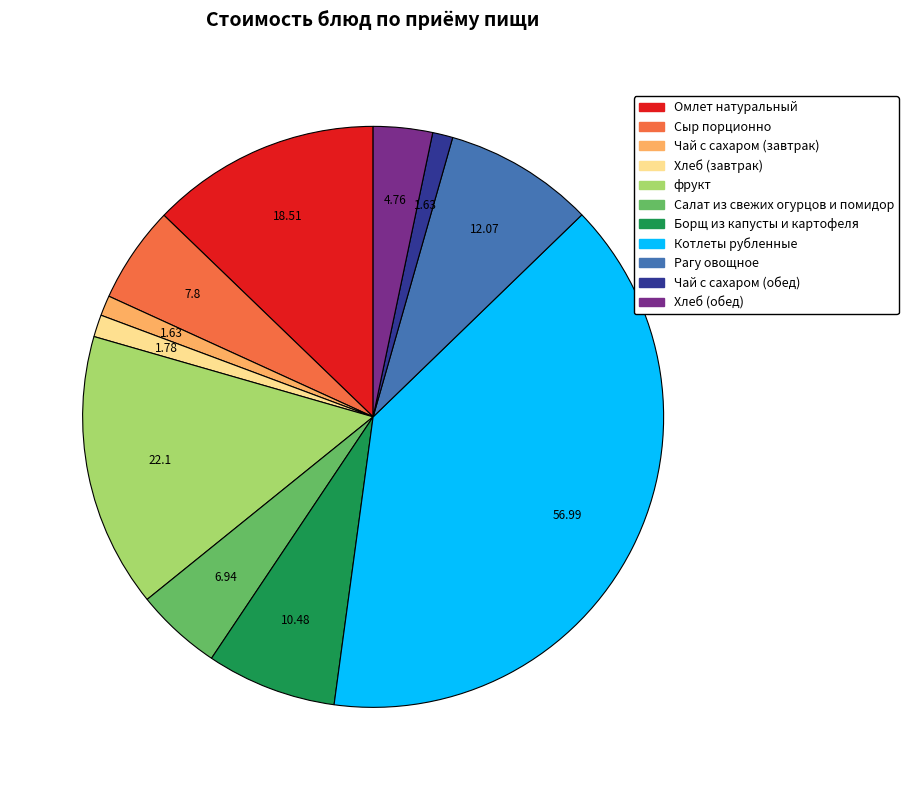

True or false: Сыр порционно accounts for 1% of the total.

False